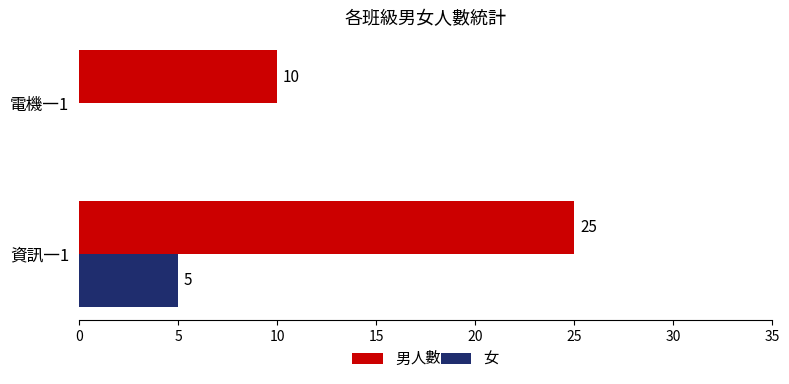

Which category has the highest value across all series?

資訊一1